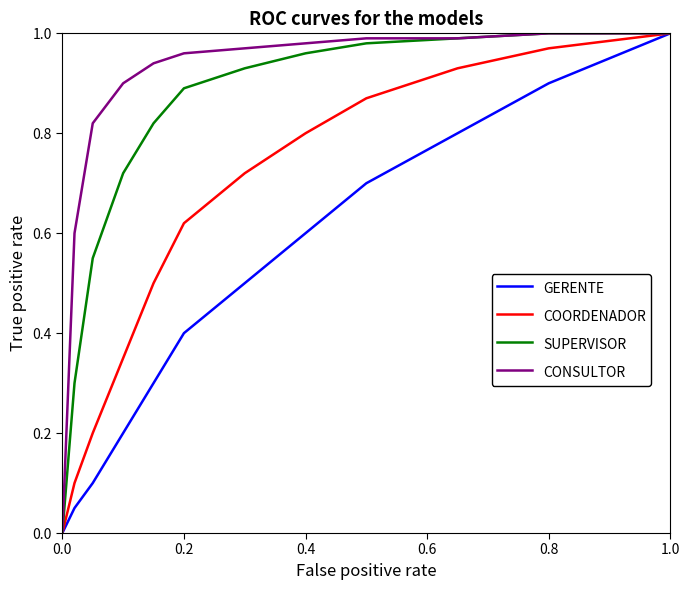

Which series has the largest total across all categories?

CONSULTOR